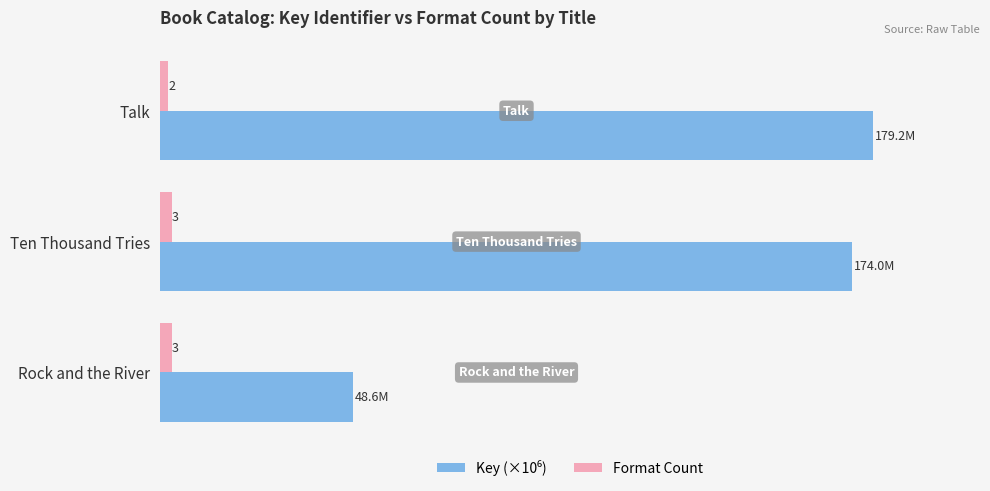

At which category is the sum across all series the highest?

Talk